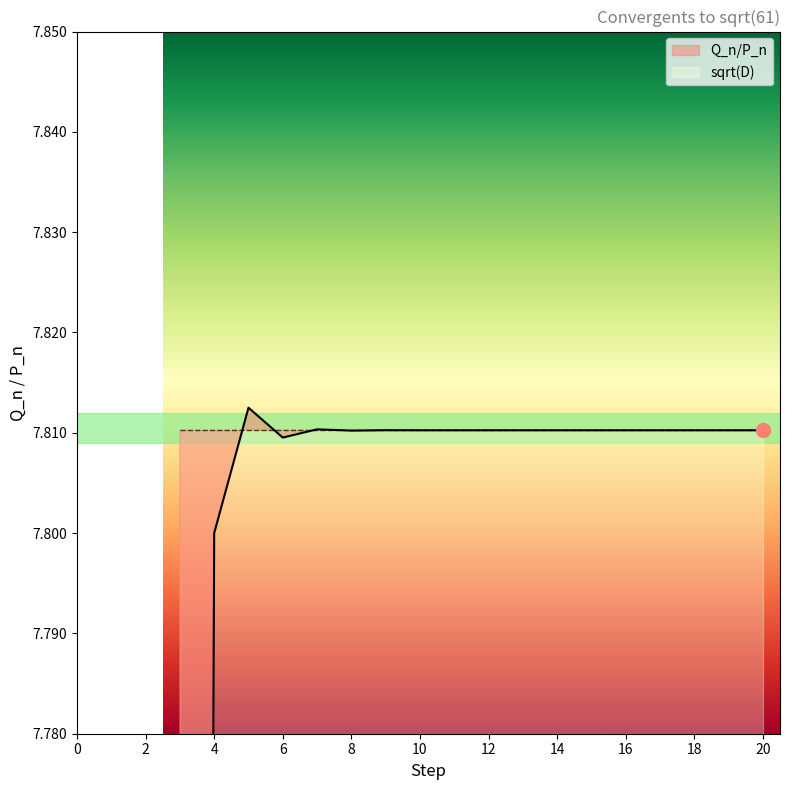

Which has a higher value, 16 or 7?

7